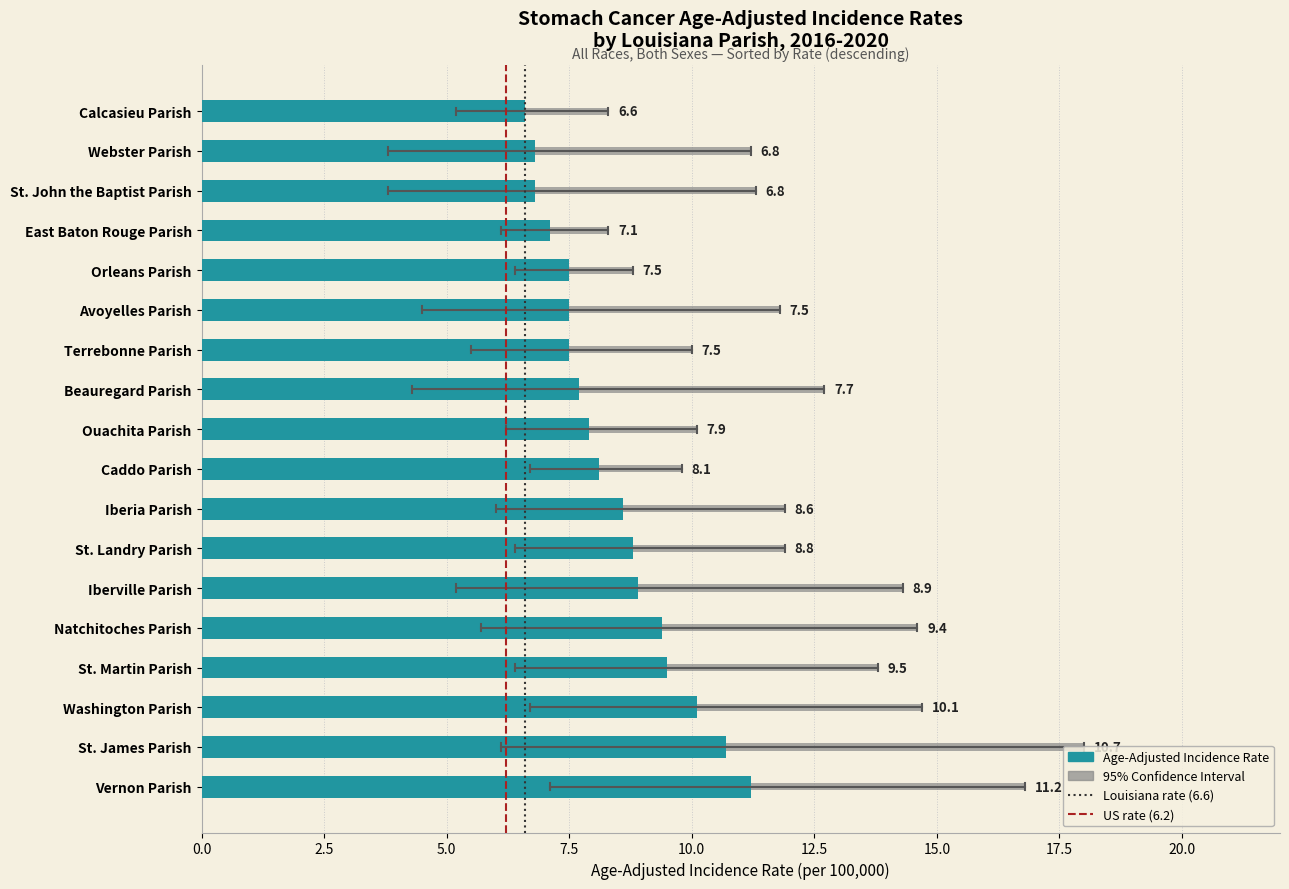

What is the highest value of the Age-Adjusted Incidence Rate series?

11.2